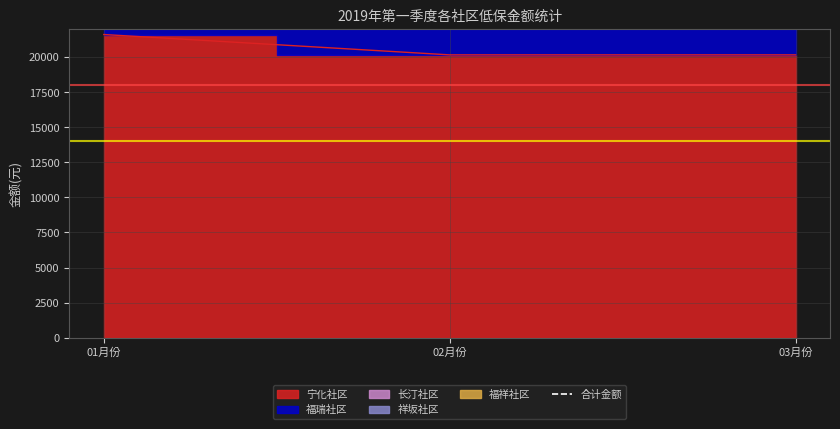

What is the sum of the values at 02月份 and 03月份?

89524.3